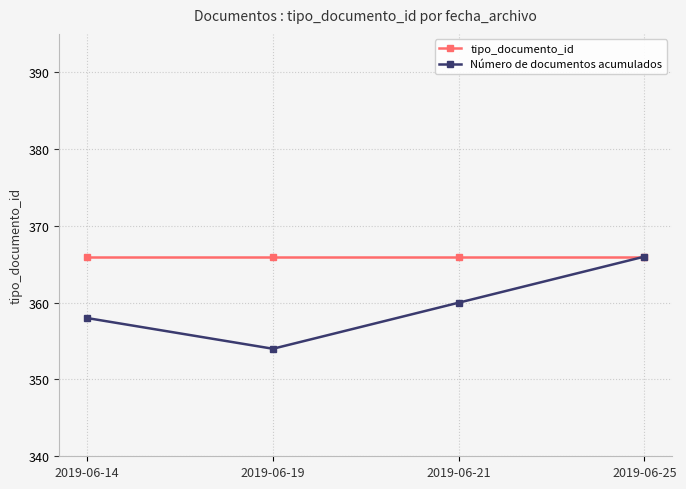

How many lines are shown in the chart?

2